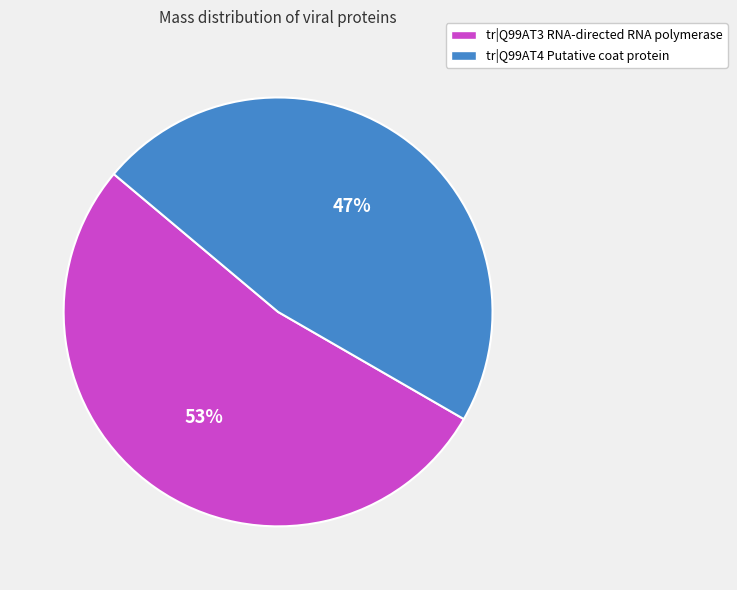

Rank the categories by value from lowest to highest.

tr|Q99AT4 Putative coat protein, tr|Q99AT3 RNA-directed RNA polymerase